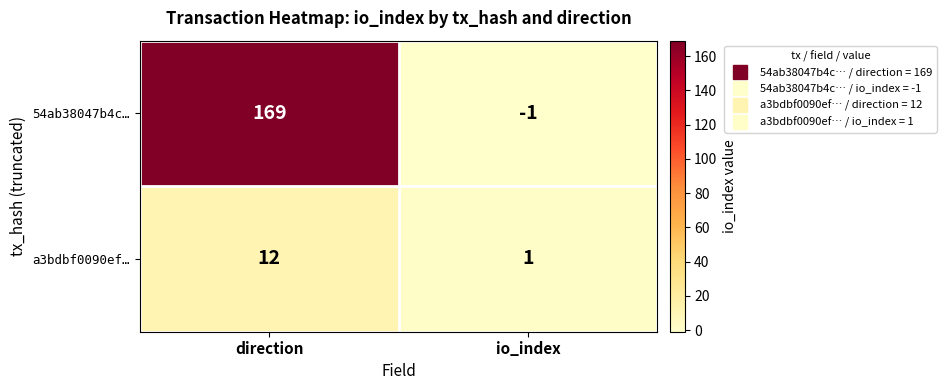

What is the difference between the 54ab38047b4c… values at direction and io_index?

170